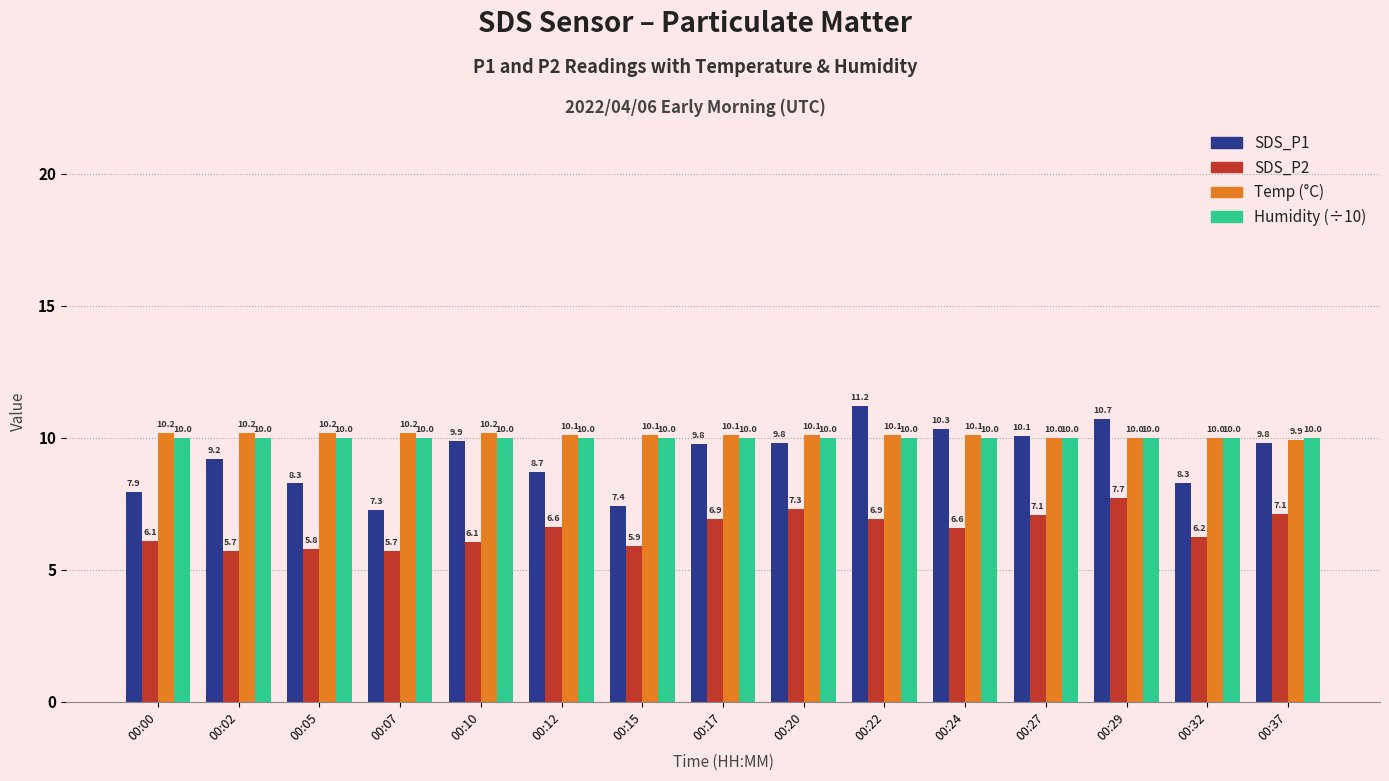

What is the total value across all series at 00:15?

33.4